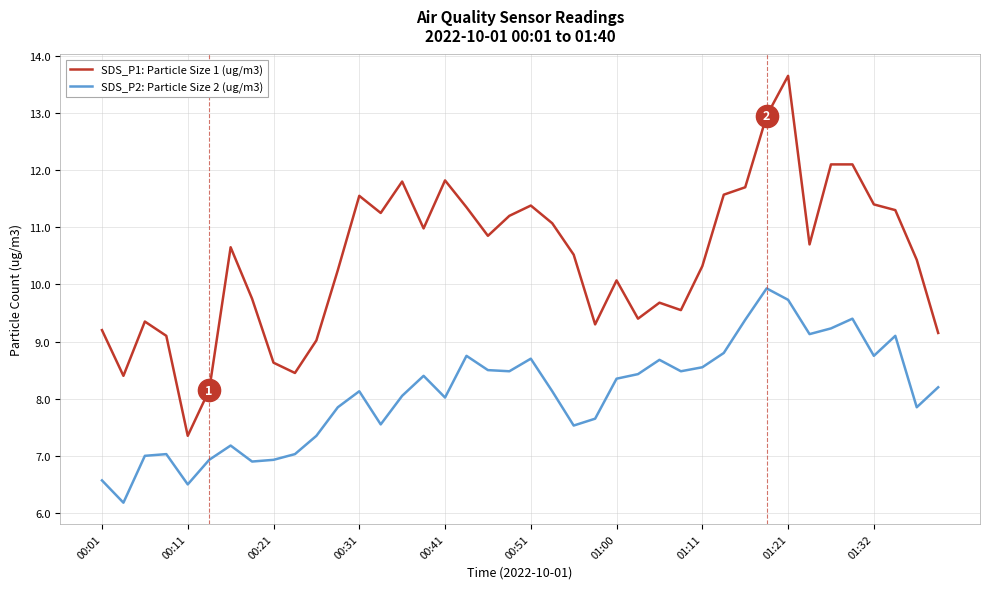

Does the chart have visible grid lines?

Yes